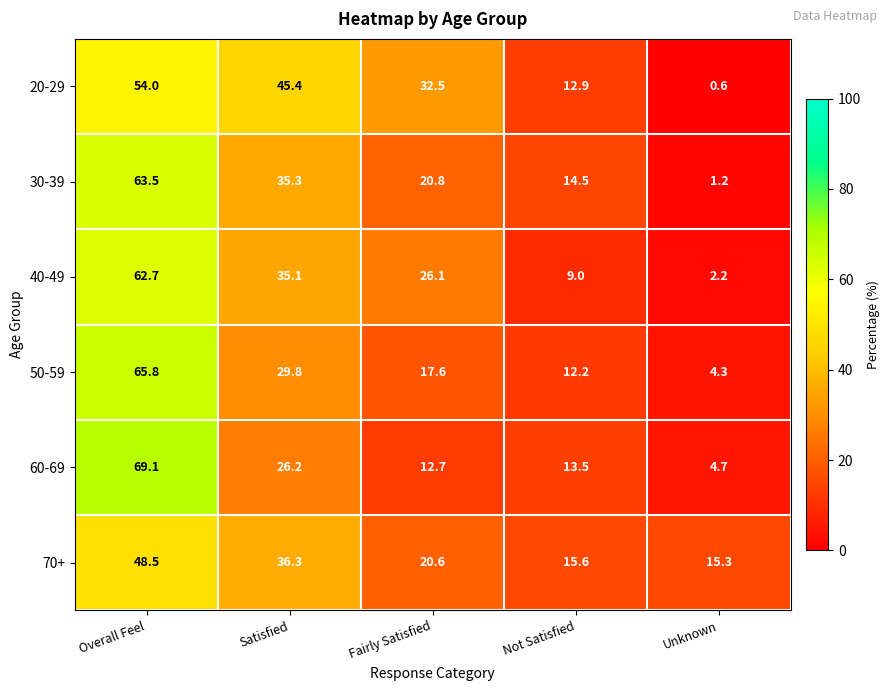

Which series has the largest total across all categories?

20-29